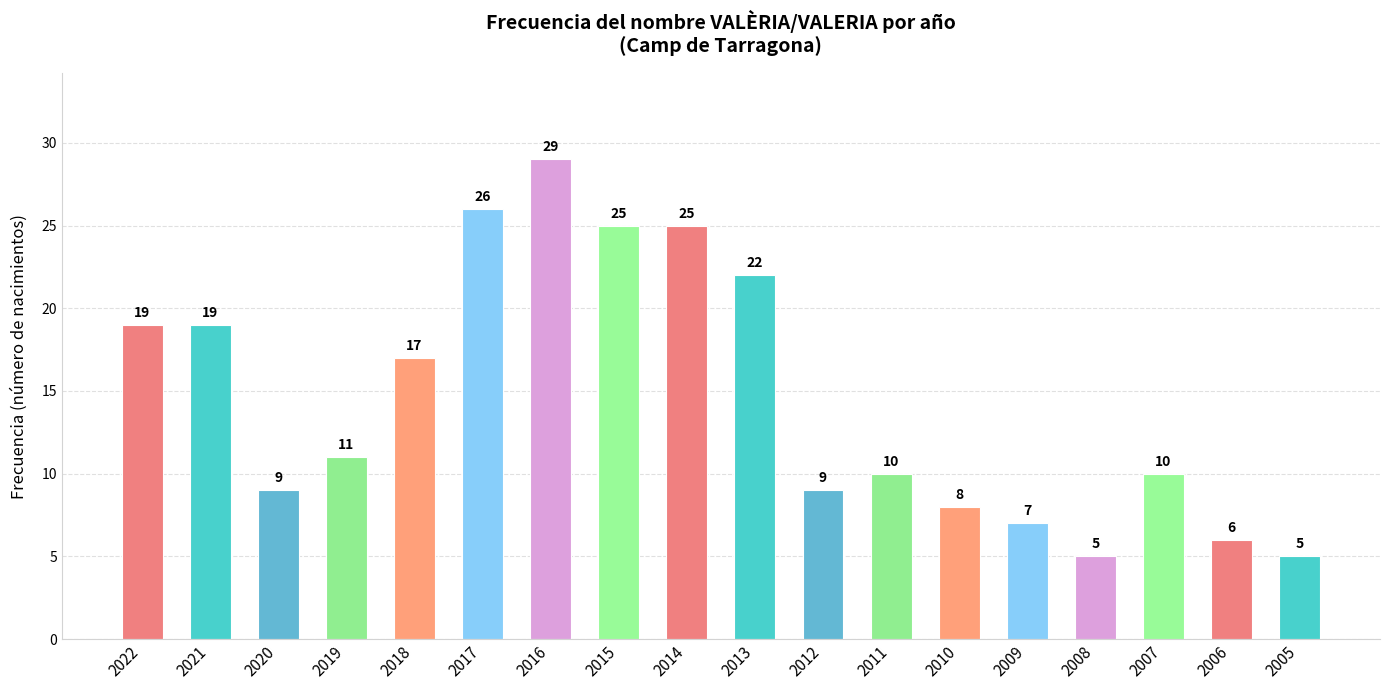

What is the sum of the values at 2006 and 2021?

25